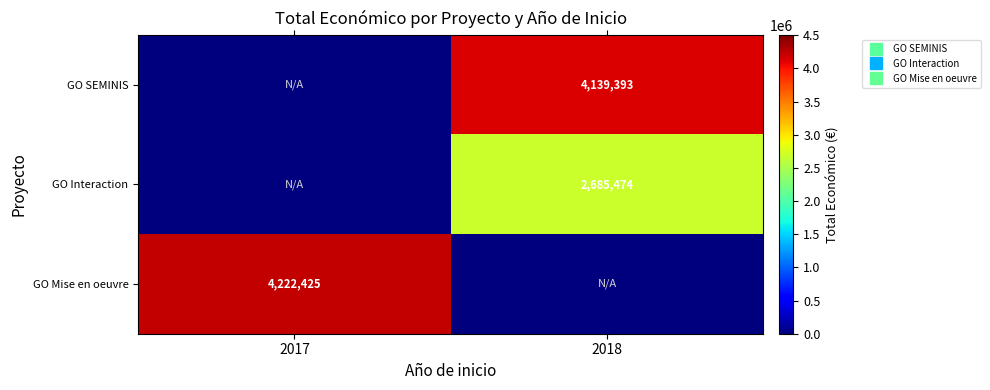

Which series changed the most between 2017 and 2018?

GO Mise en oeuvre